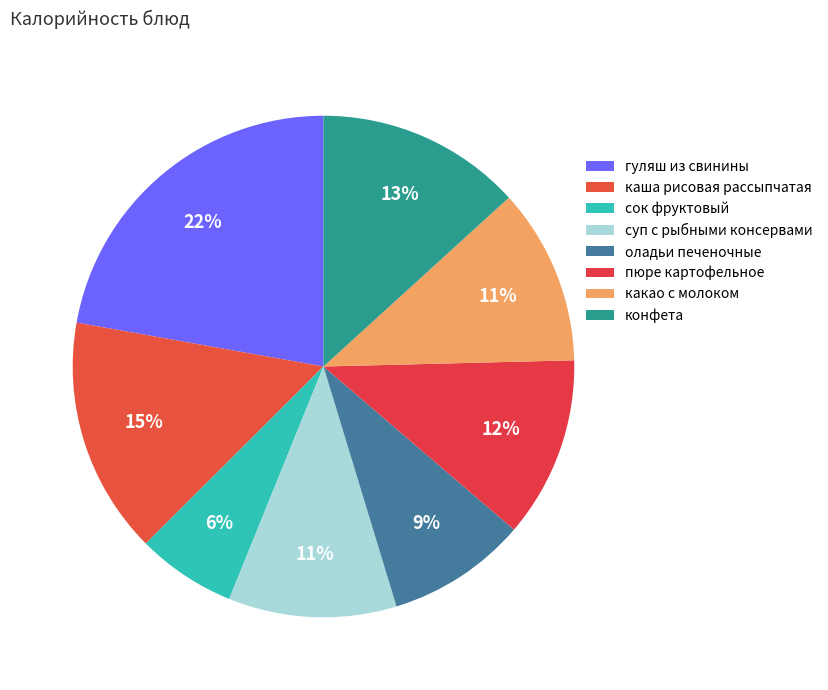

Which category has the smallest portion of the pie?

сок фруктовый